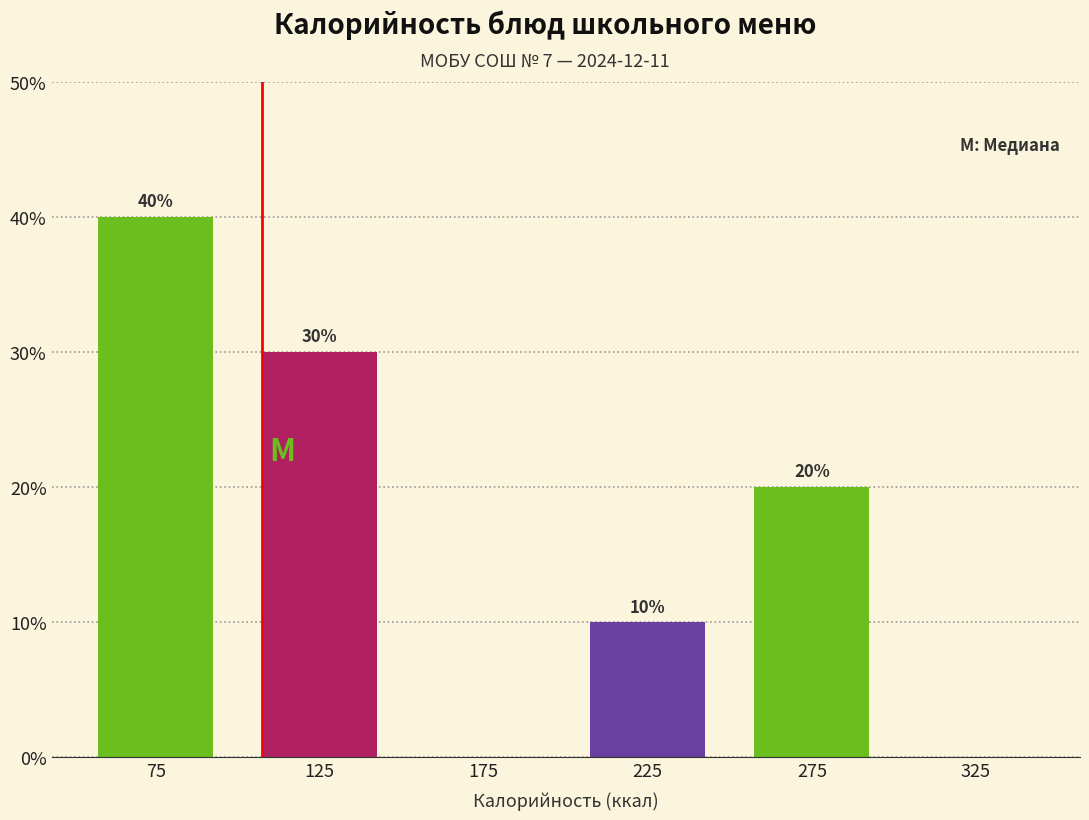

Over which range of the x-axis is the bar tallest?

50 to 100